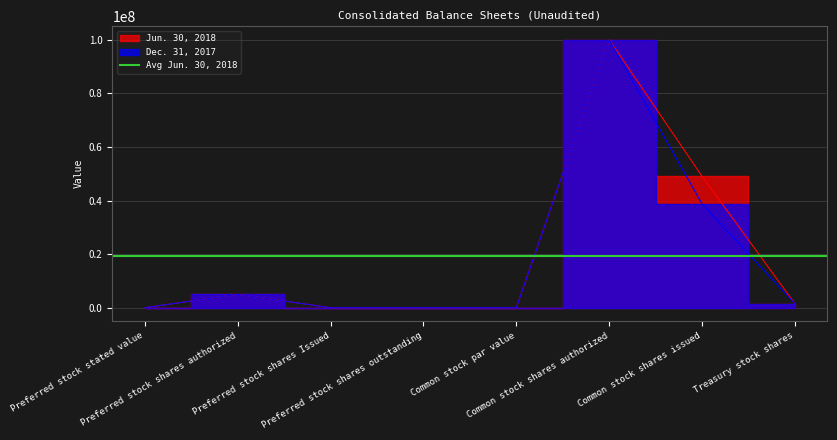

What is the value of the Jun. 30, 2018 point at the 5th from the left?

1